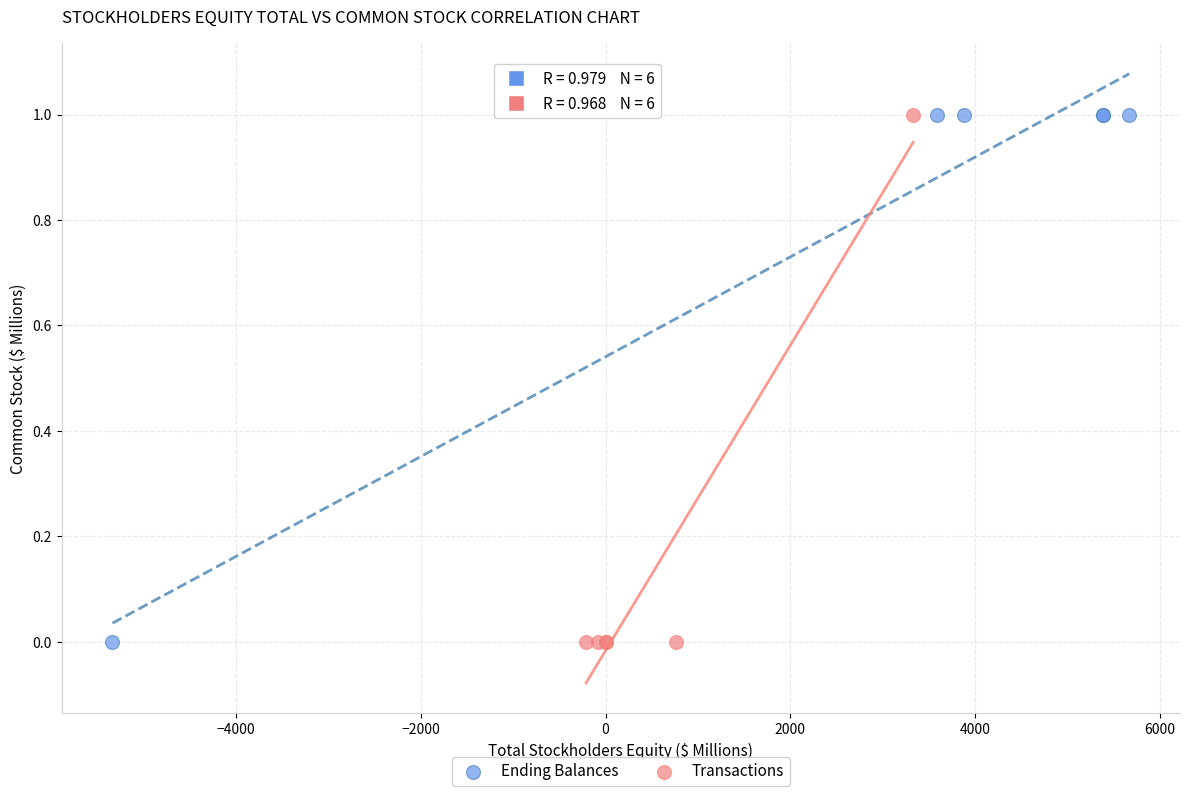

What are all the series names shown in the legend?

Ending Balances, Transactions